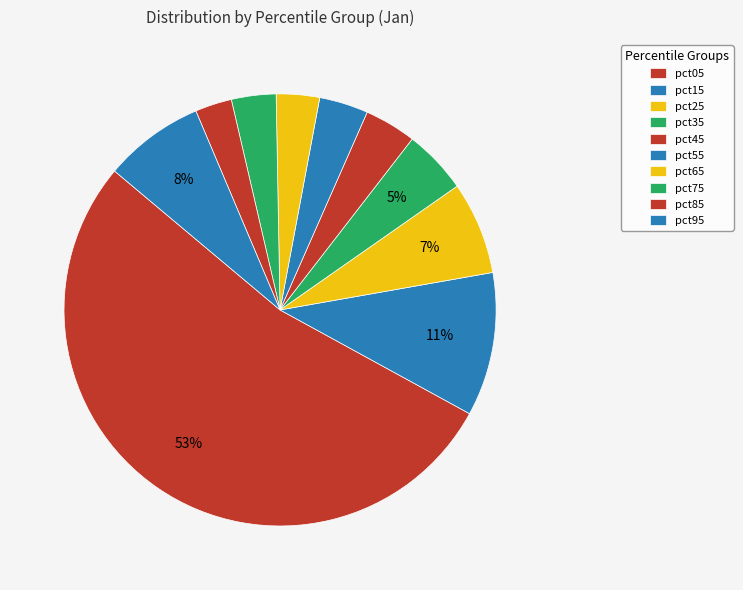

To the nearest percent, what is the difference between the pct25 and pct75 slice percentages?

4%